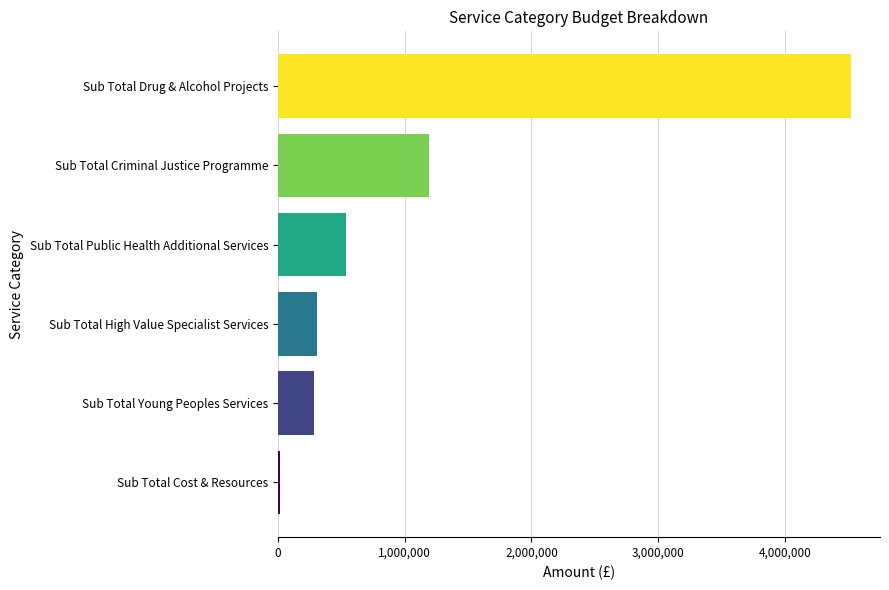

Approximately how many times larger is the value at Sub Total High Value Specialist Services compared to Sub Total Public Health Additional Services?

0.6